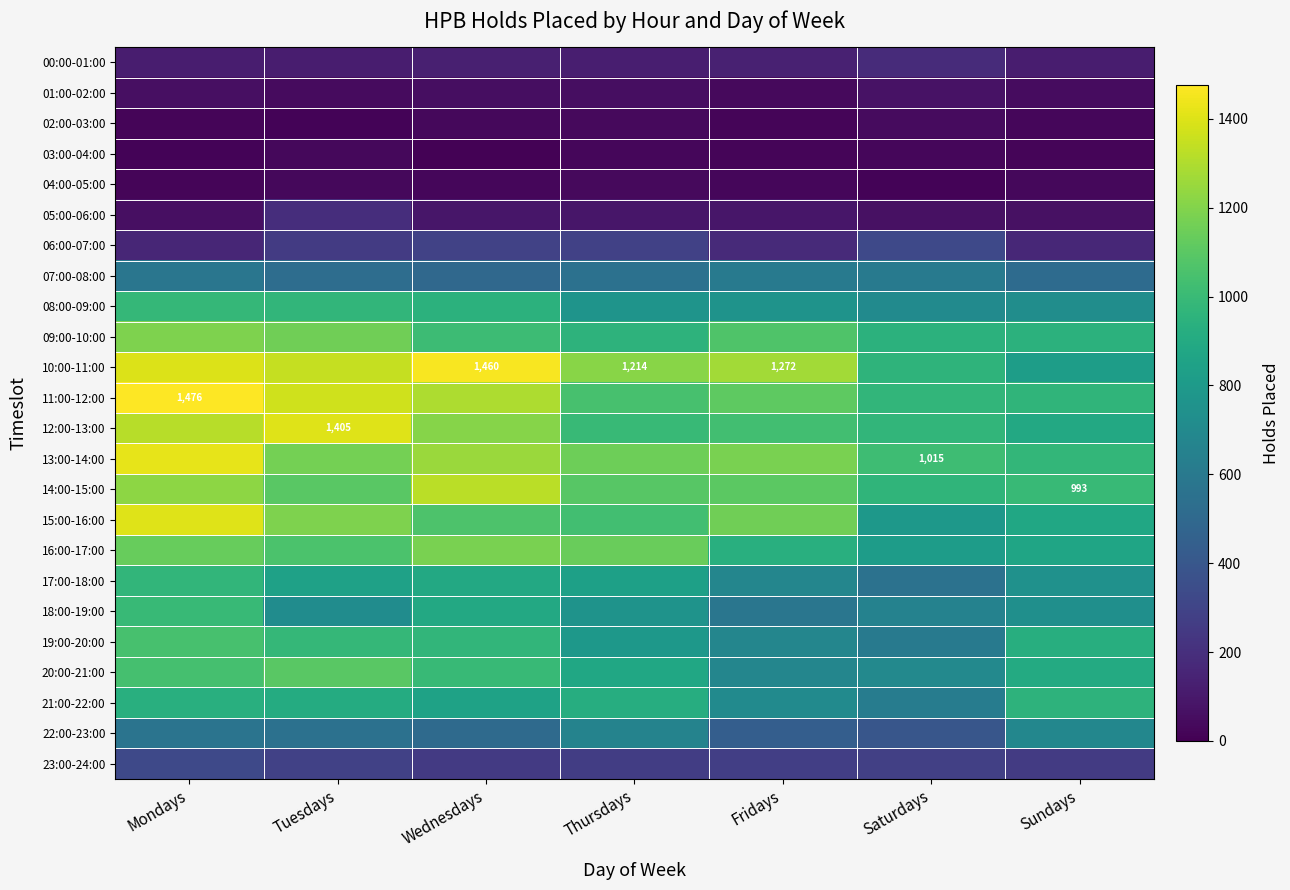

Is it true that 14:00-15:00 equals 400 at Sundays?

False